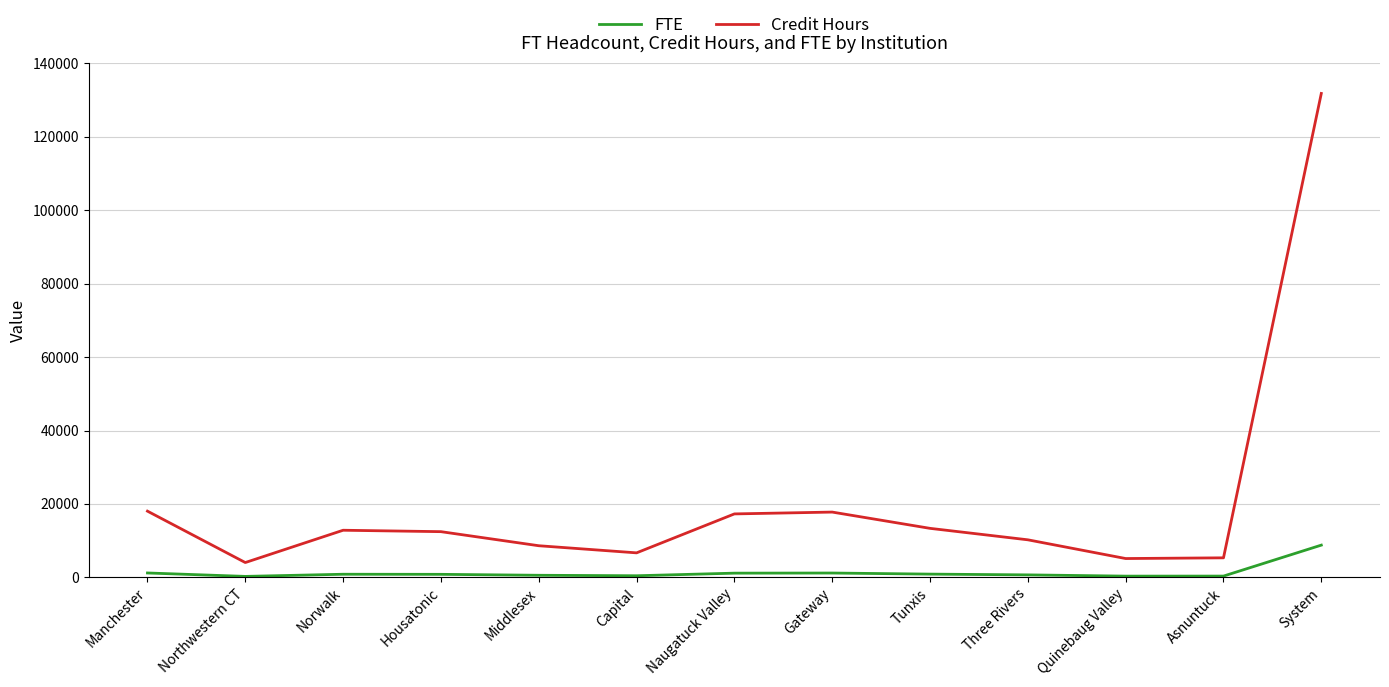

What is the maximum value shown in the chart?

131800.0